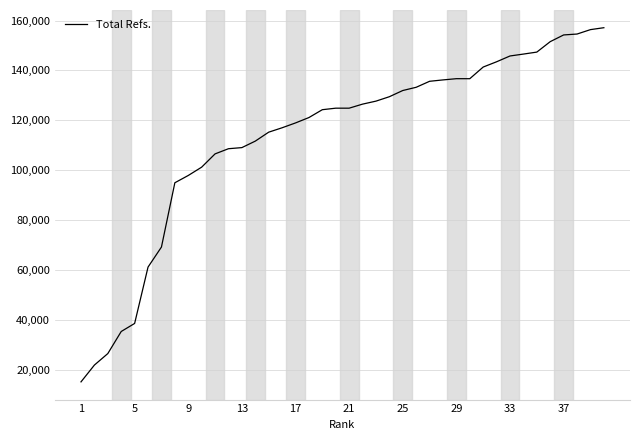

How many series are shown in this chart?

1